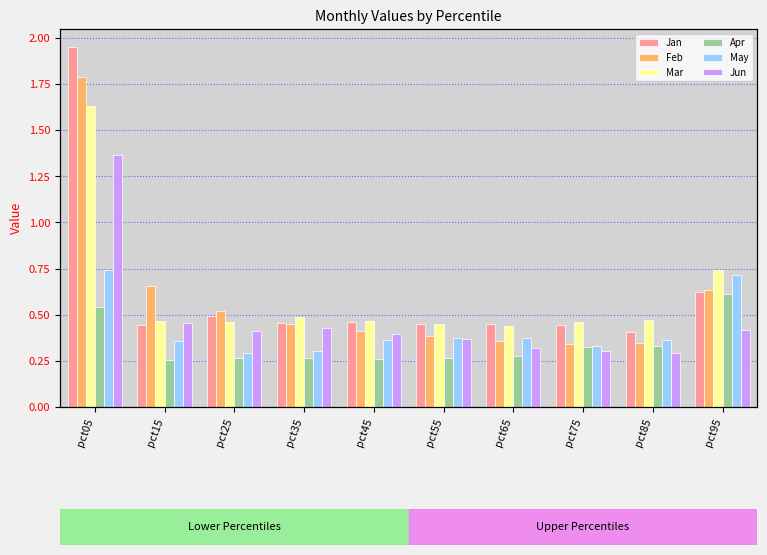

What is the value of the Jan bar at the 4th from the left?

0.5